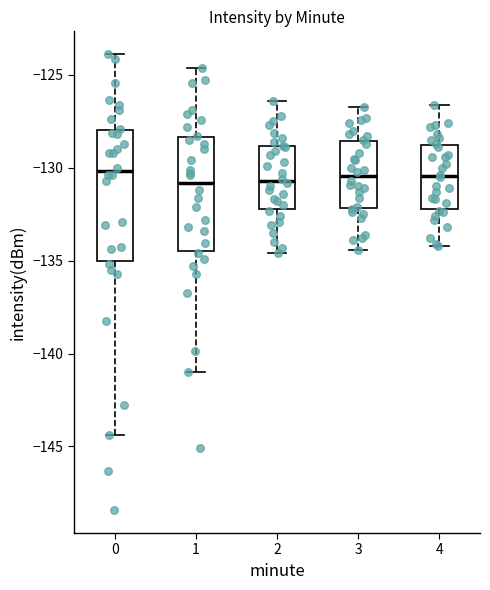

Where does the median line of the box at x = 0 sit on the y-axis? The values are not printed on the chart, so give them approximately, as read against the axis.

-130.0